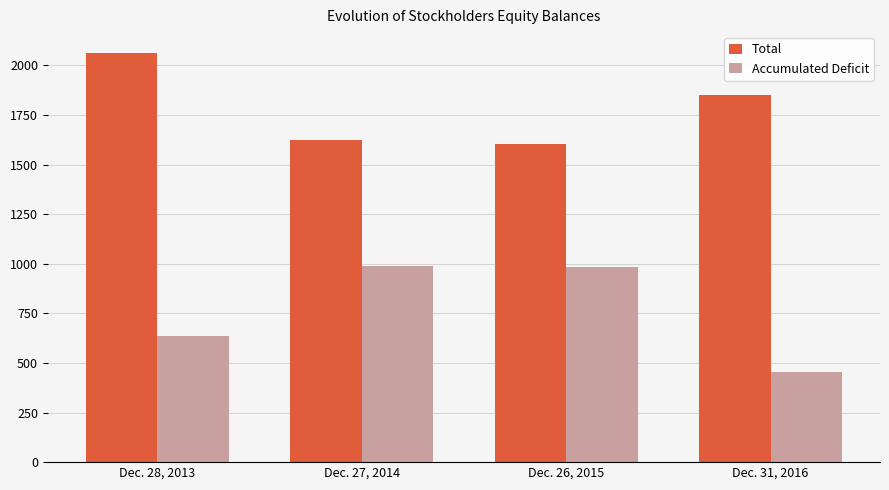

What is the value of the Accumulated Deficit bar at the 4th from the left?

453